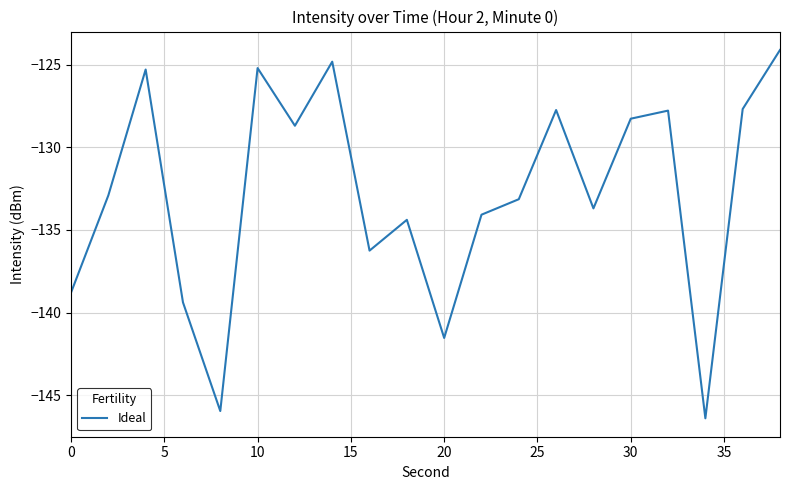

How many lines are shown in the chart?

1